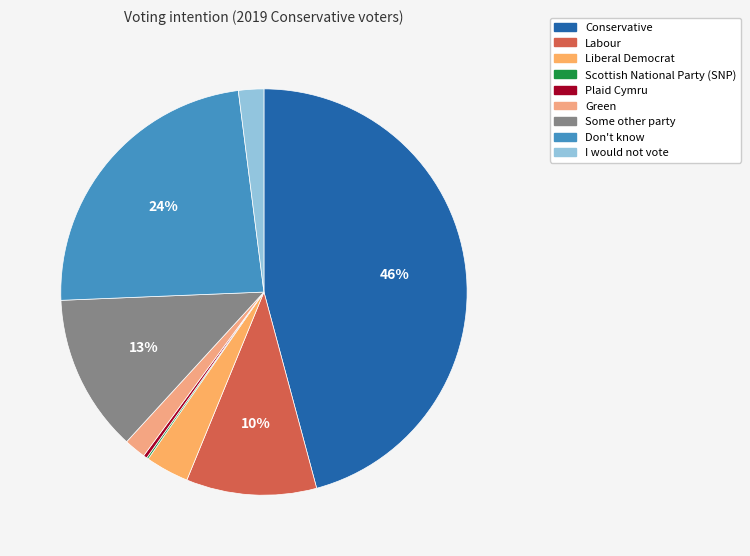

What is the total percentage of Plaid Cymru and Scottish National Party (SNP)?

0.4%